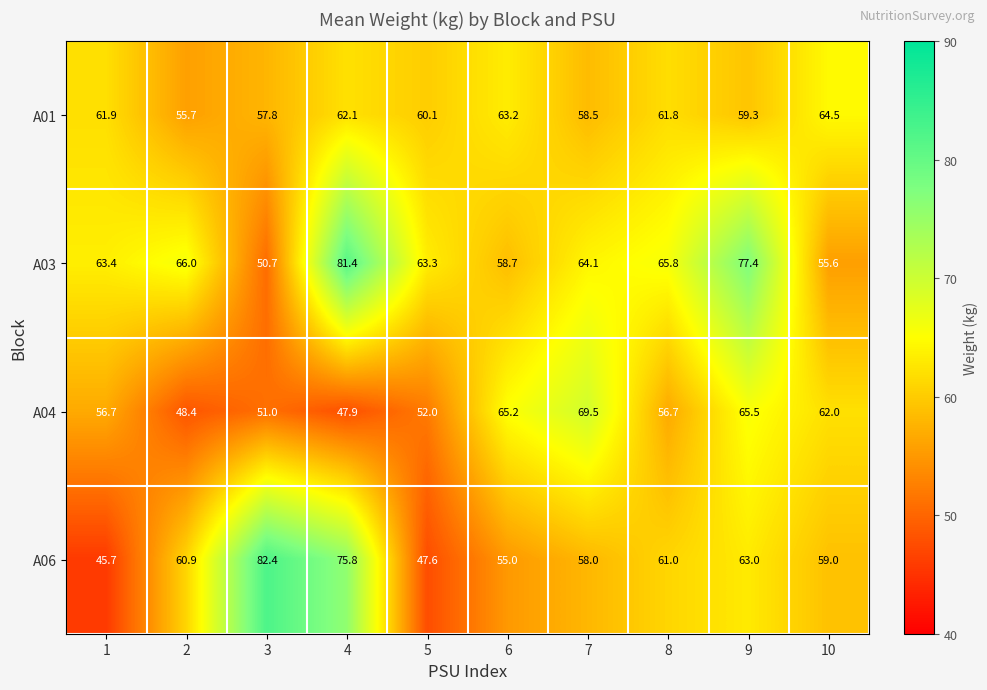

List the series in order of their peak value, highest first.

A06, A03, A04, A01